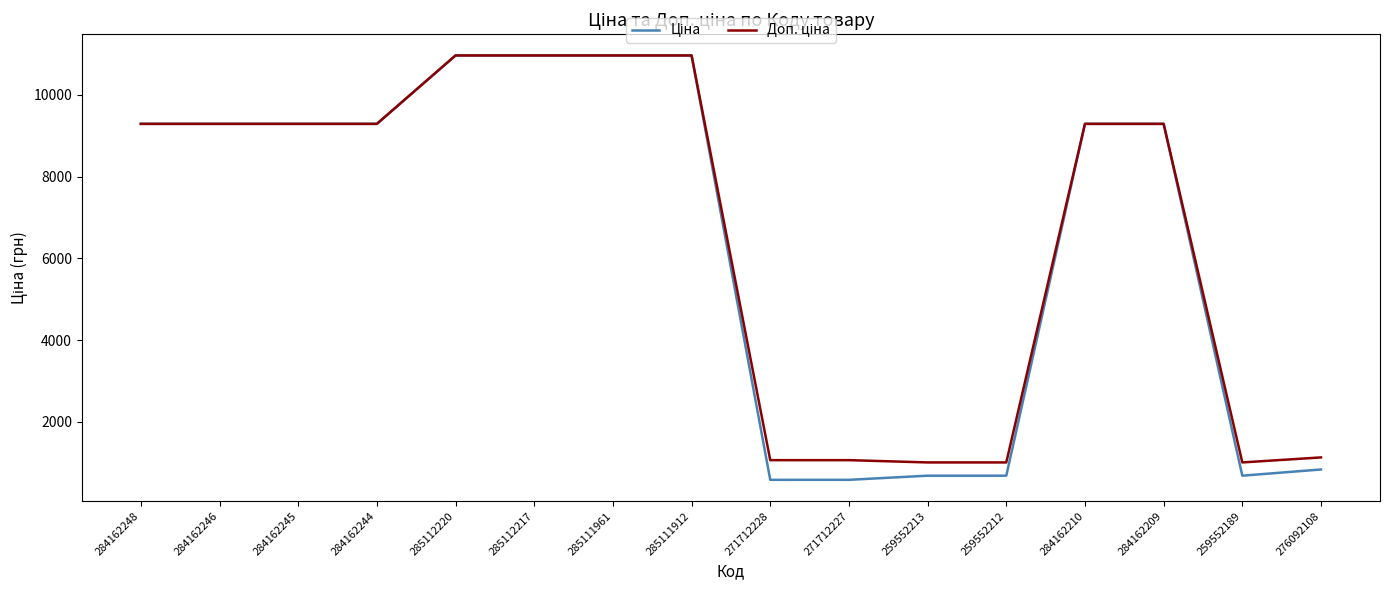

What is the spread (max minus min) of values at 259552212?

324.3